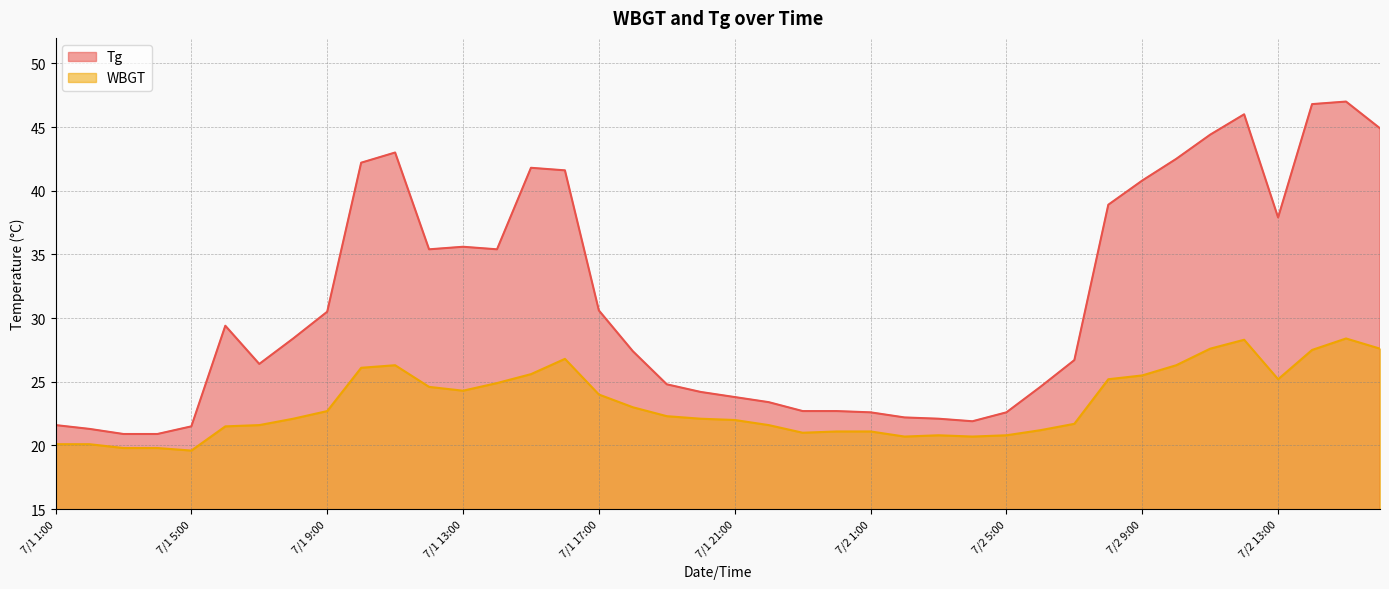

Reading left to right, extract all data points from this chart.

WBGT: 20.1	20.1	19.8	19.8	19.6	21.5	21.6	22.1	22.7	26.1	26.3	24.6	24.3	24.9	25.6	26.8	24.0	23.0	22.3	22.1	22.0	21.6	21.0	21.1	21.1	20.7	20.8	20.7	20.8	21.2	21.7	25.2	25.5	26.3	27.6	28.3	25.2	27.5	28.4	27.6
Tg: 21.6	21.3	20.9	20.9	21.5	29.4	26.4	28.4	30.5	42.2	43.0	35.4	35.6	35.4	41.8	41.6	30.6	27.4	24.8	24.2	23.8	23.4	22.7	22.7	22.6	22.2	22.1	21.9	22.6	24.6	26.7	38.9	40.8	42.5	44.4	46.0	37.9	46.8	47.0	44.9